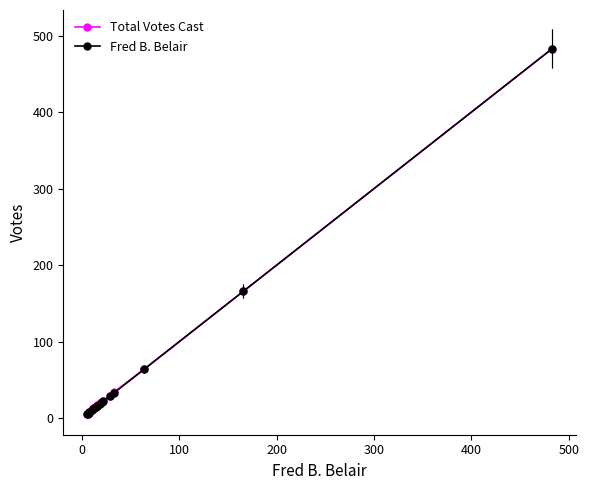

What is the difference between the maximum and second lowest values in the Total Votes Cast series?

477